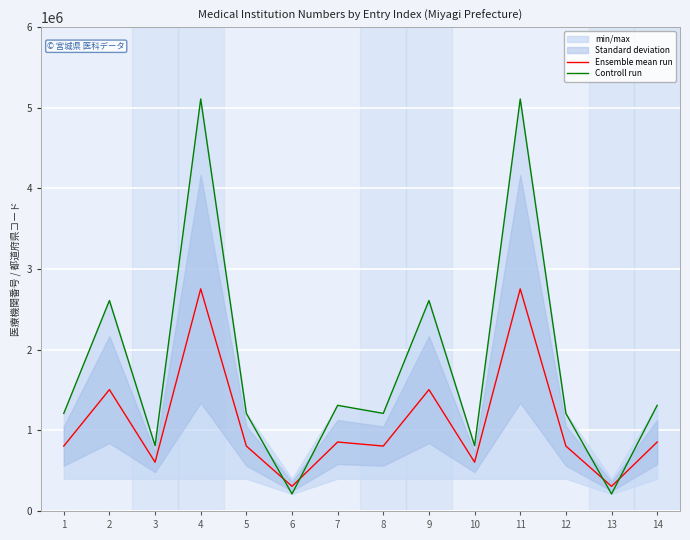

The Controll run series shows 211320.0 at 13. True or false?

True